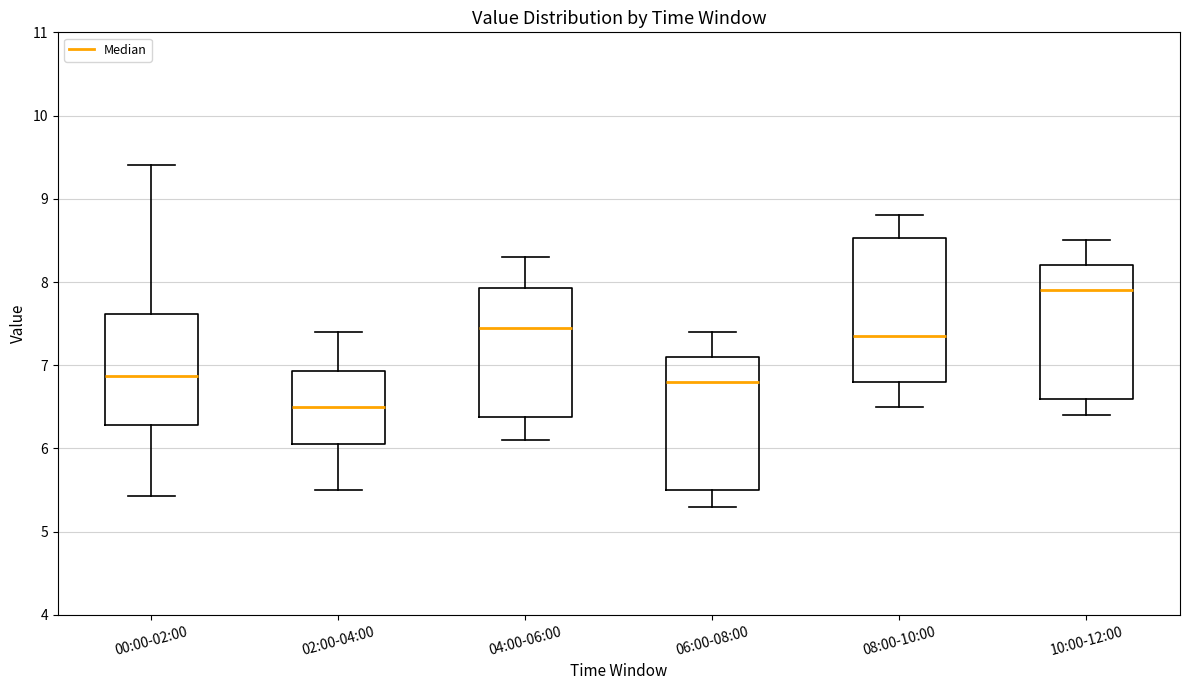

Which box's median line is the highest?

10:00-12:00